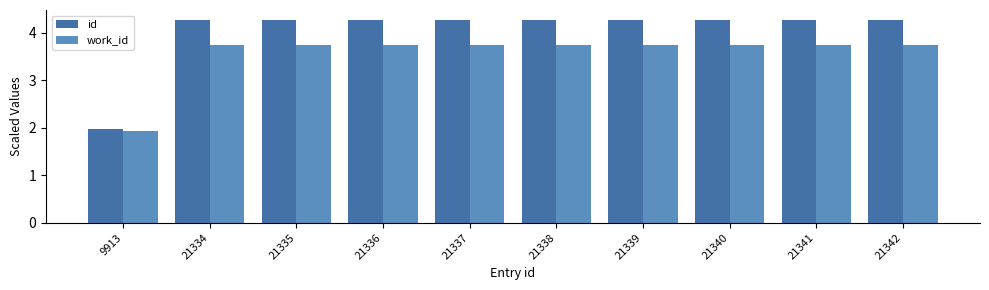

Rank the series by their maximum value, from highest to lowest.

id, work_id